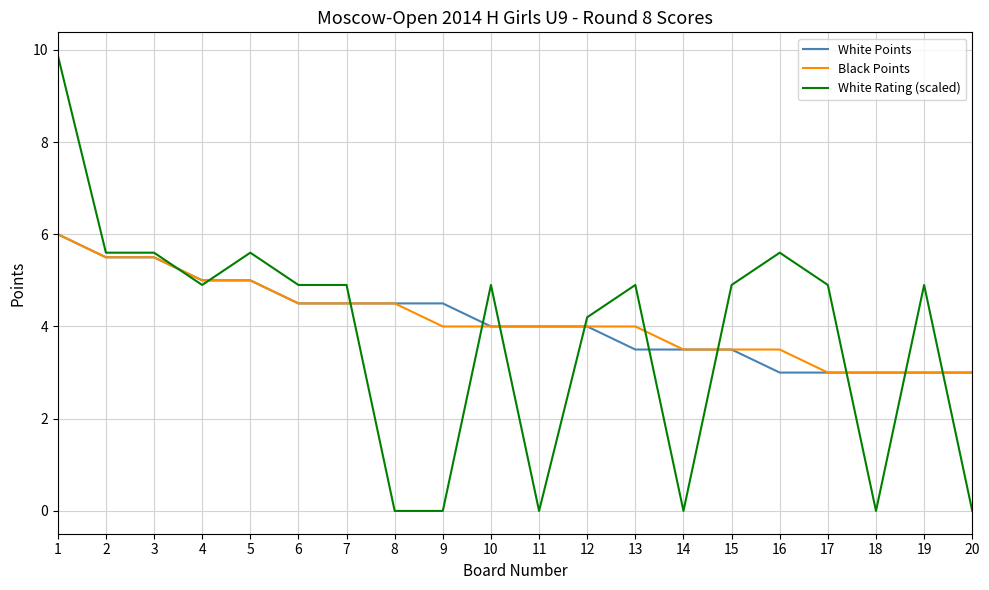

What is the sum of all Black Points values?

83.0